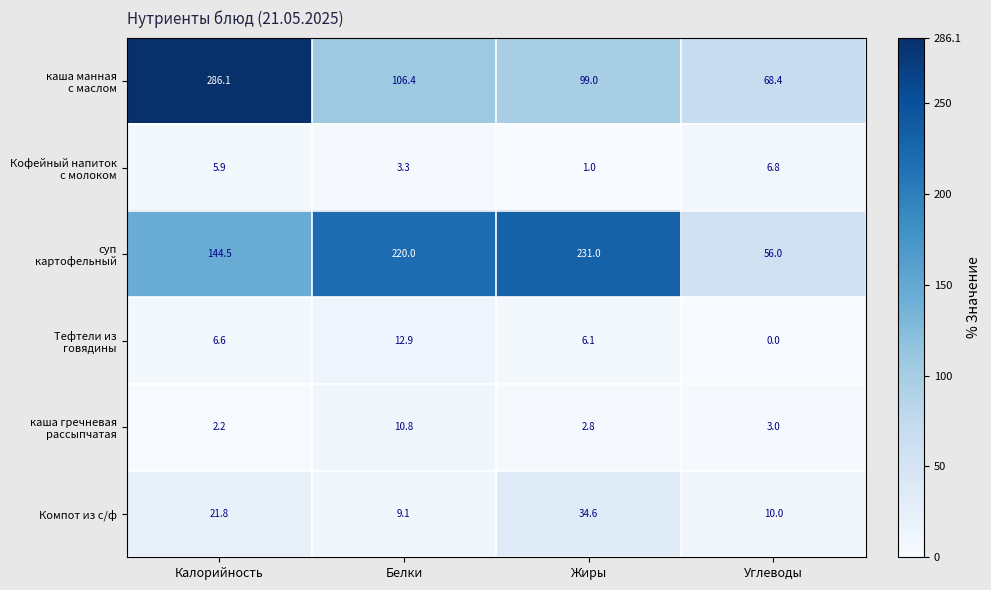

Which label corresponds to the smallest value in the chart?

Углеводы